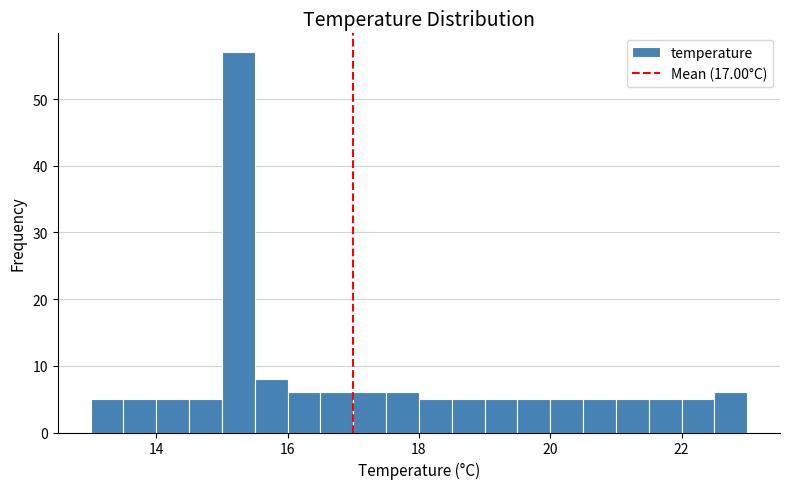

Read against the x-axis, roughly where is the centre of the tallest bar?

15.2